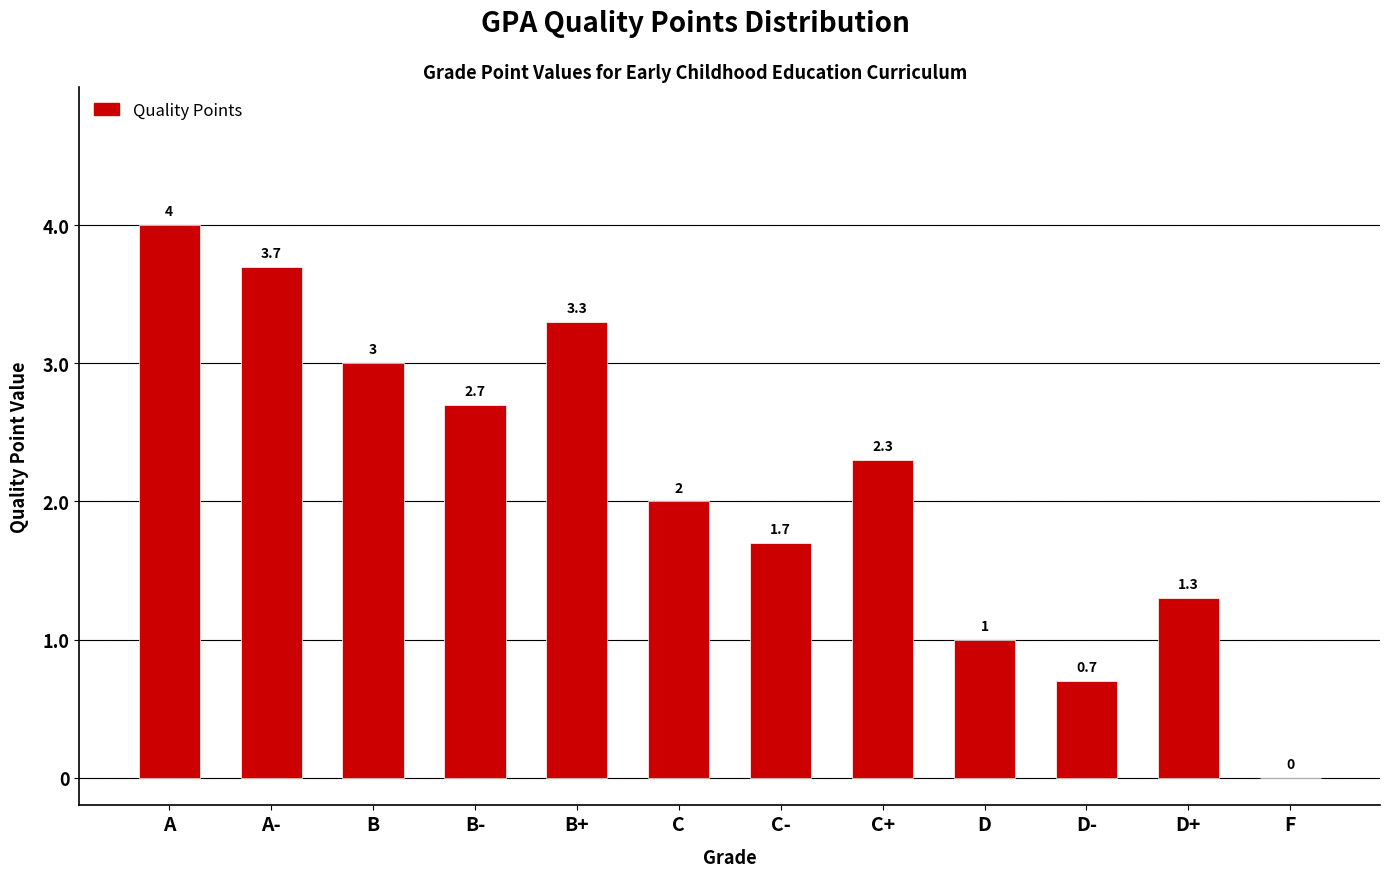

Reading right to left, list all the values displayed in this chart.

F=0.0	D+=1.3	D-=0.7	D=1.0	C+=2.3	C-=1.7	C=2.0	B+=3.3	B-=2.7	B=3.0	A-=3.7	A=4.0